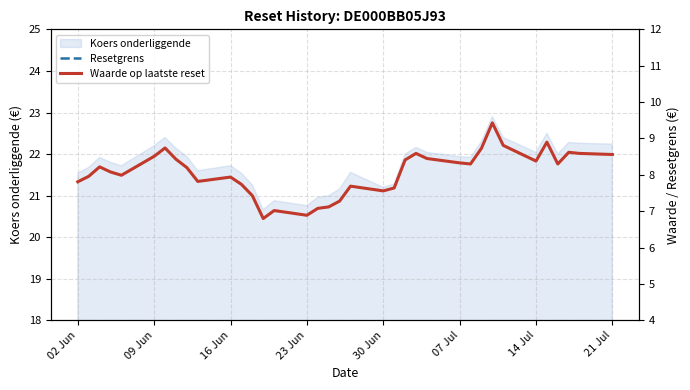

What is the value of the Resetgrens point at the 7th from the left?

15.7